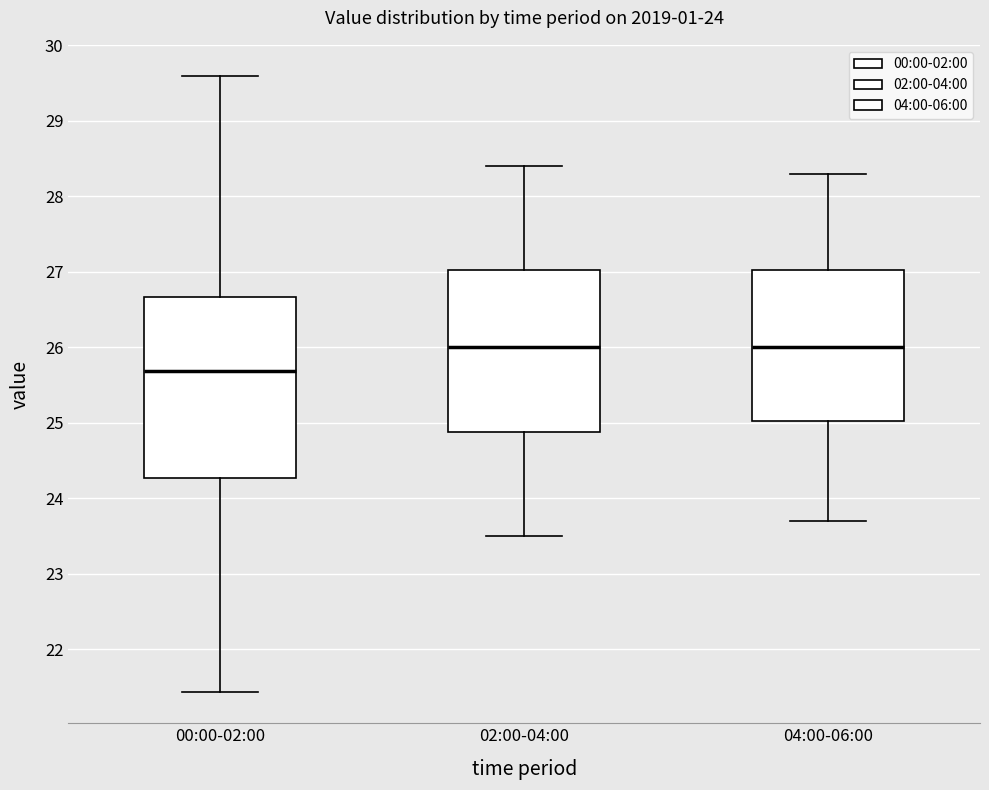

Where is the upper edge of the box for 04:00-06:00 on the y-axis? The values are not printed on the chart, so give them approximately, as read against the axis.

27.0